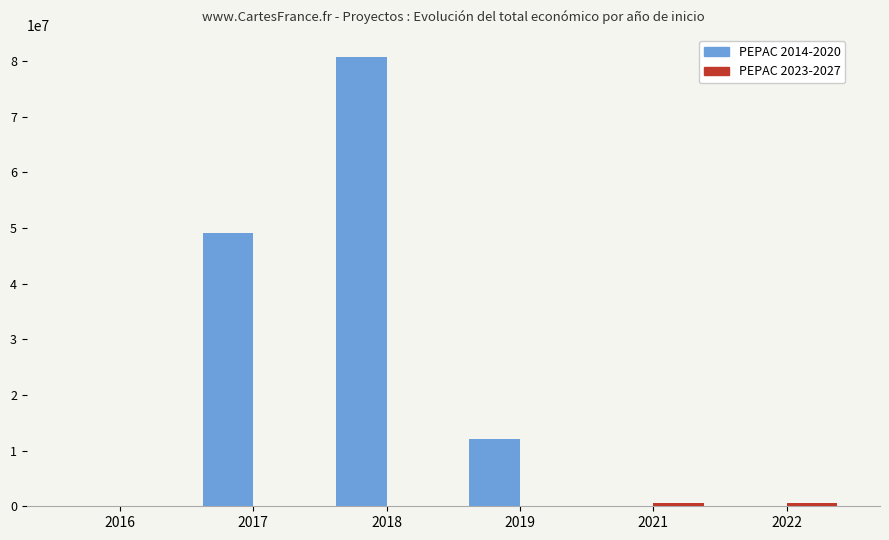

What is the approximate value of PEPAC 2014-2020 at 2018, to the nearest 10?

80707240